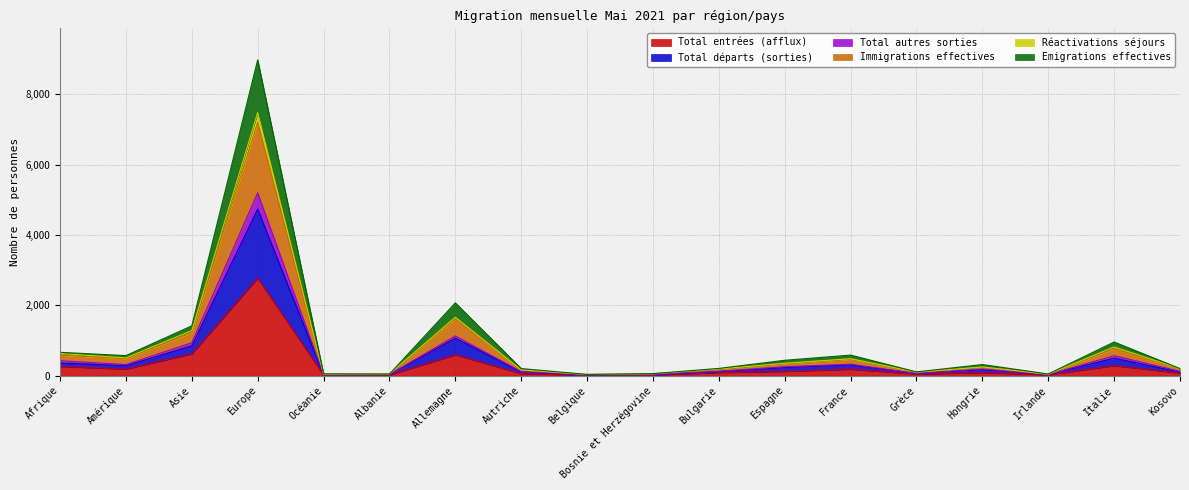

Where is Total entrées (afflux) nearest to the value 1394?

Asie